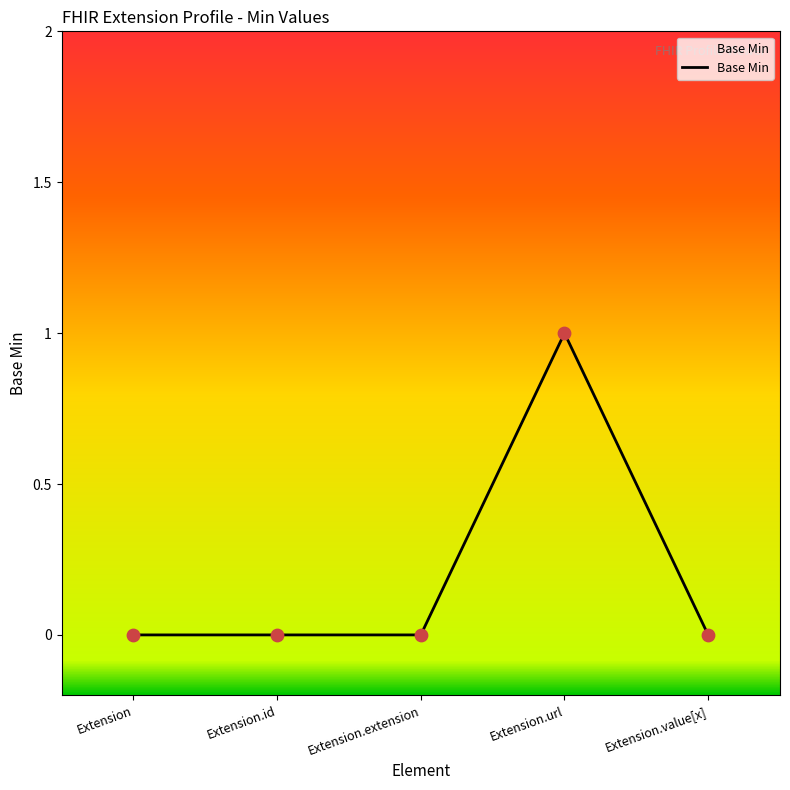

Which has a higher value, Extension or Extension.extension?

Extension